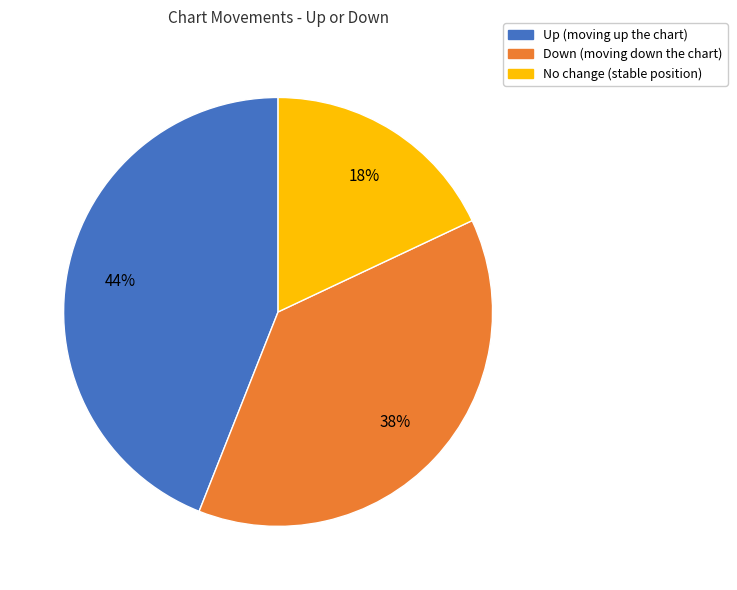

How many slices are in this pie chart?

3